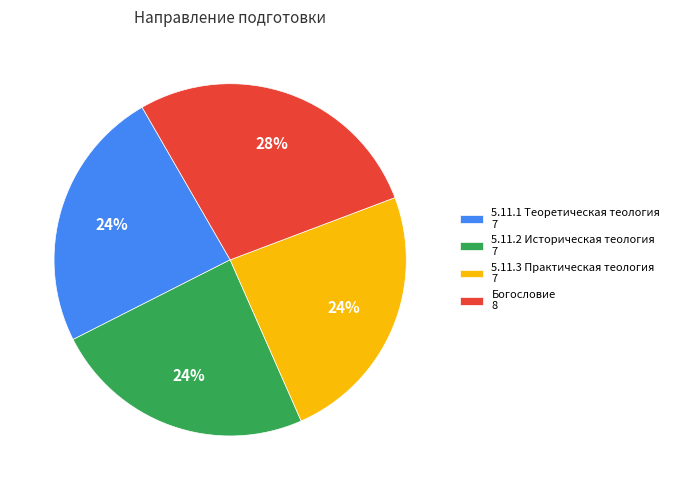

Is there any slice that represents more than half of the pie?

No